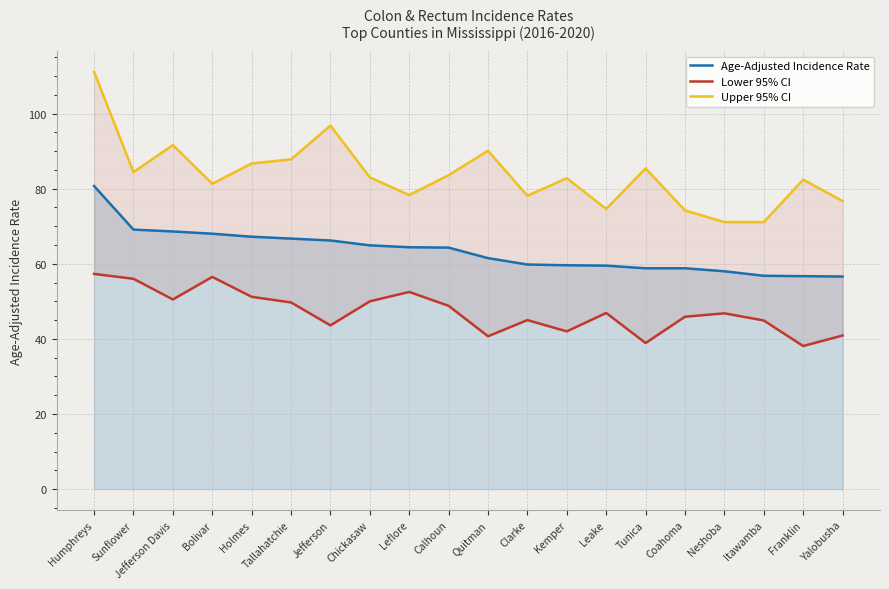

What is the total value across all series at Holmes?

205.1